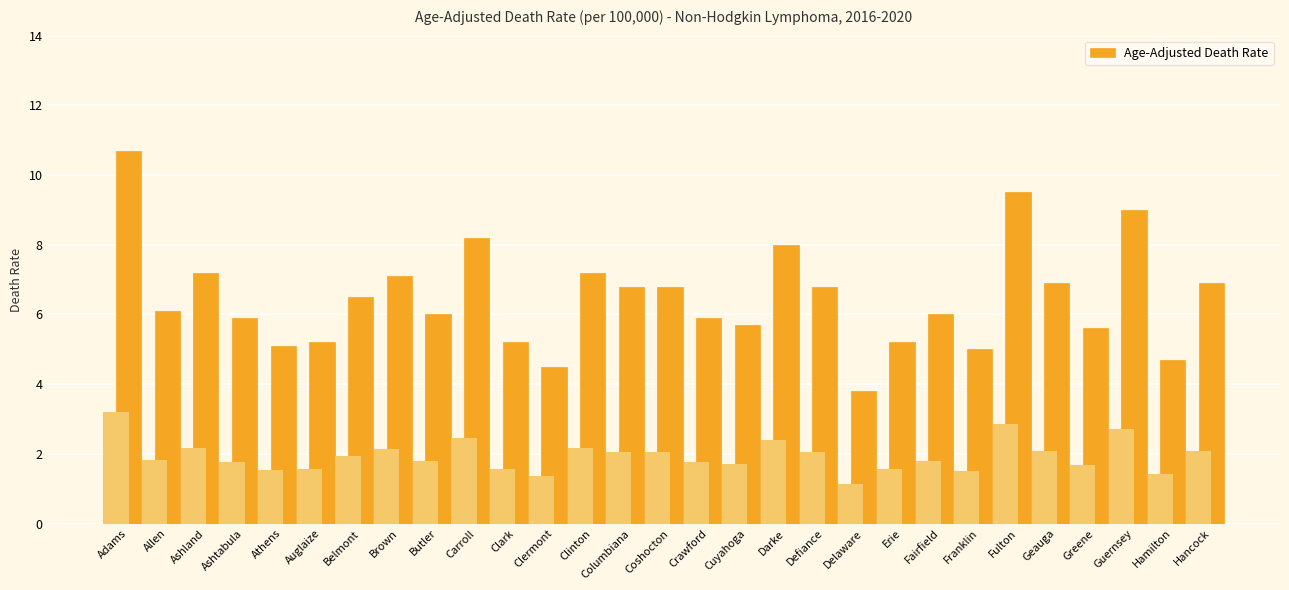

The value at Greene is 2.7. True or false?

False